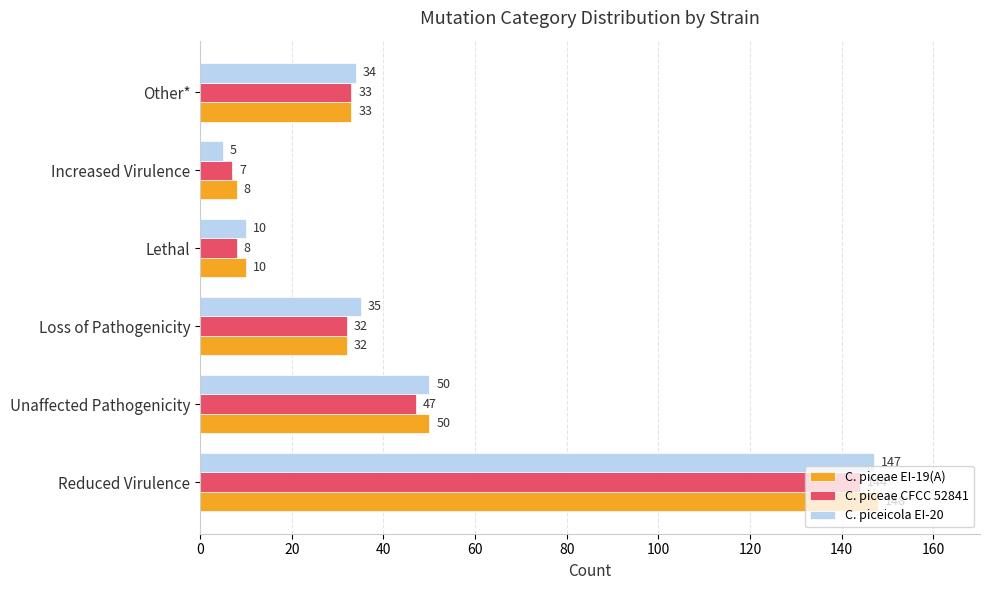

What are all the series names shown in the legend?

C. piceae EI-19(A), C. piceae CFCC 52841, C. piceicola EI-20